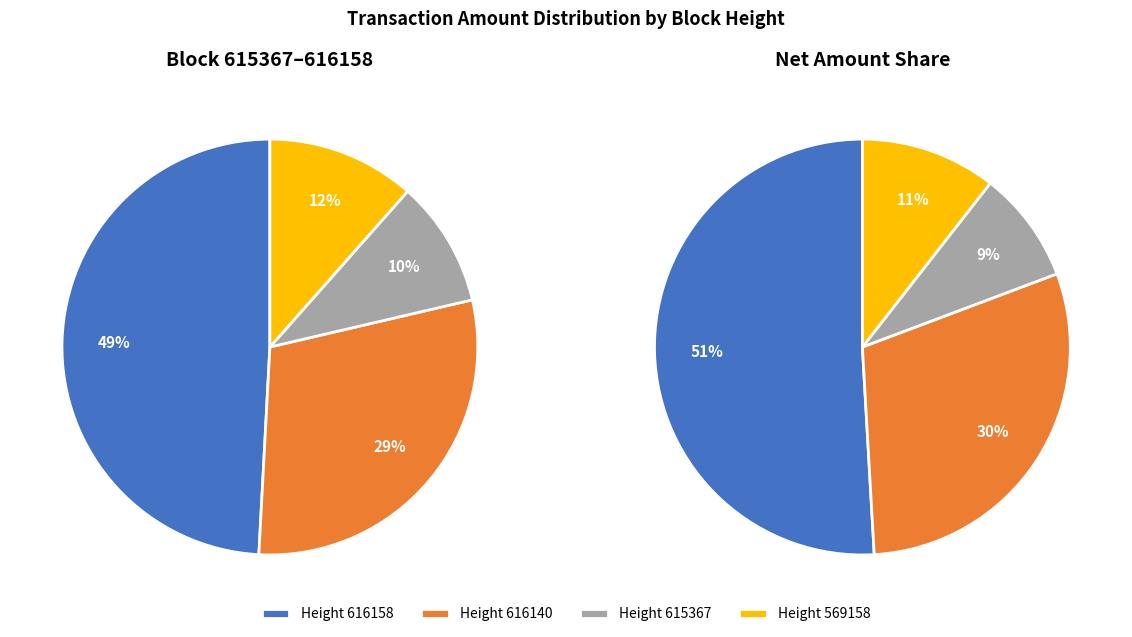

How many segments does this pie chart have?

4